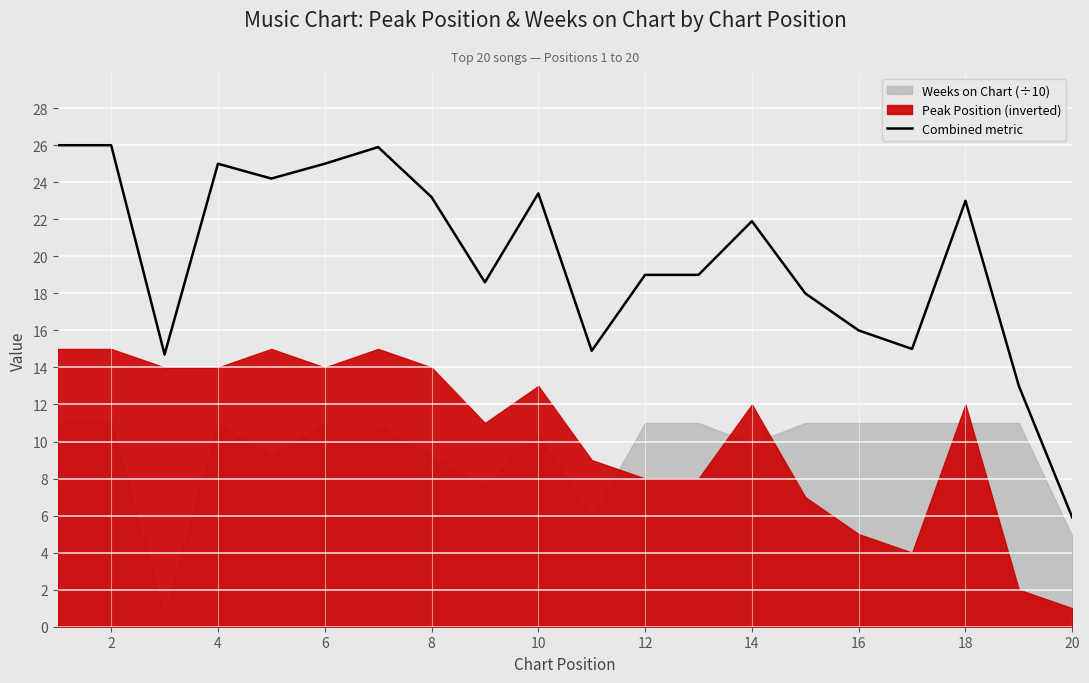

True or false: Combined metric has a value of 11.1 at 8.

False